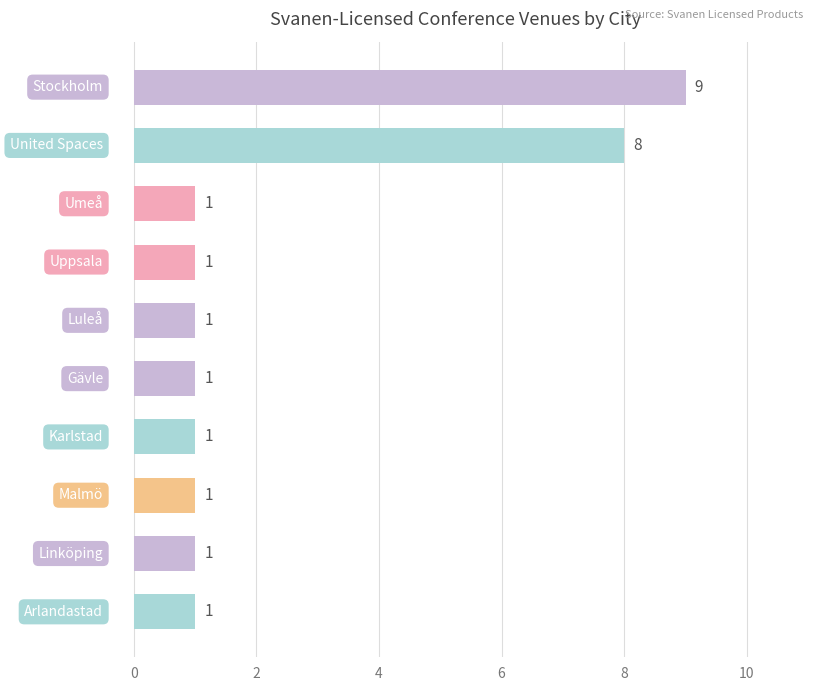

What is the value of the 10th bar from the top?

1